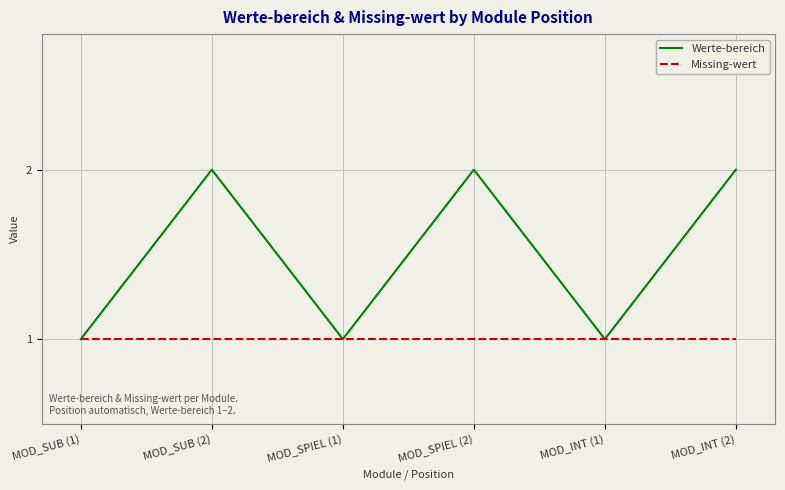

What is the difference between the maximum and minimum values in the Werte-bereich series?

1